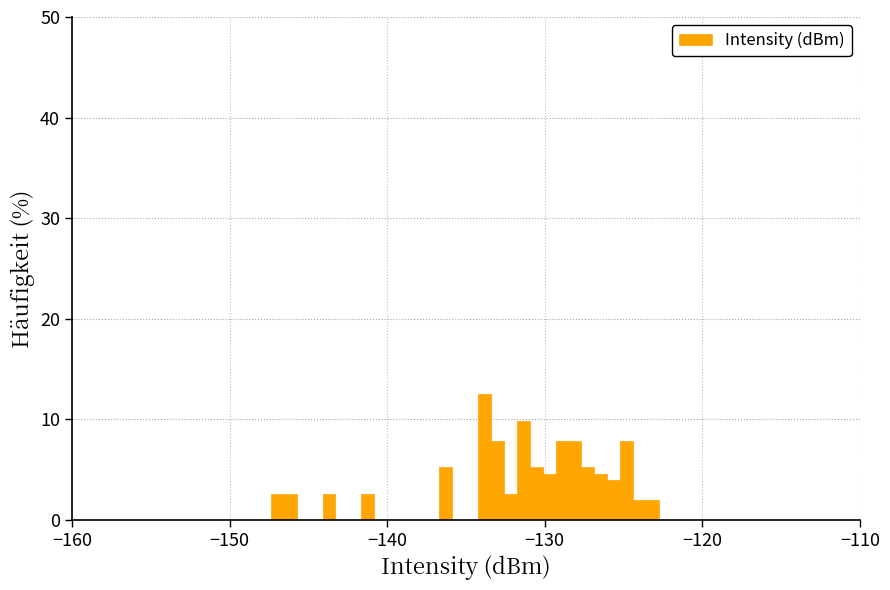

Read against the x-axis, roughly where is the centre of the tallest bar?

-134